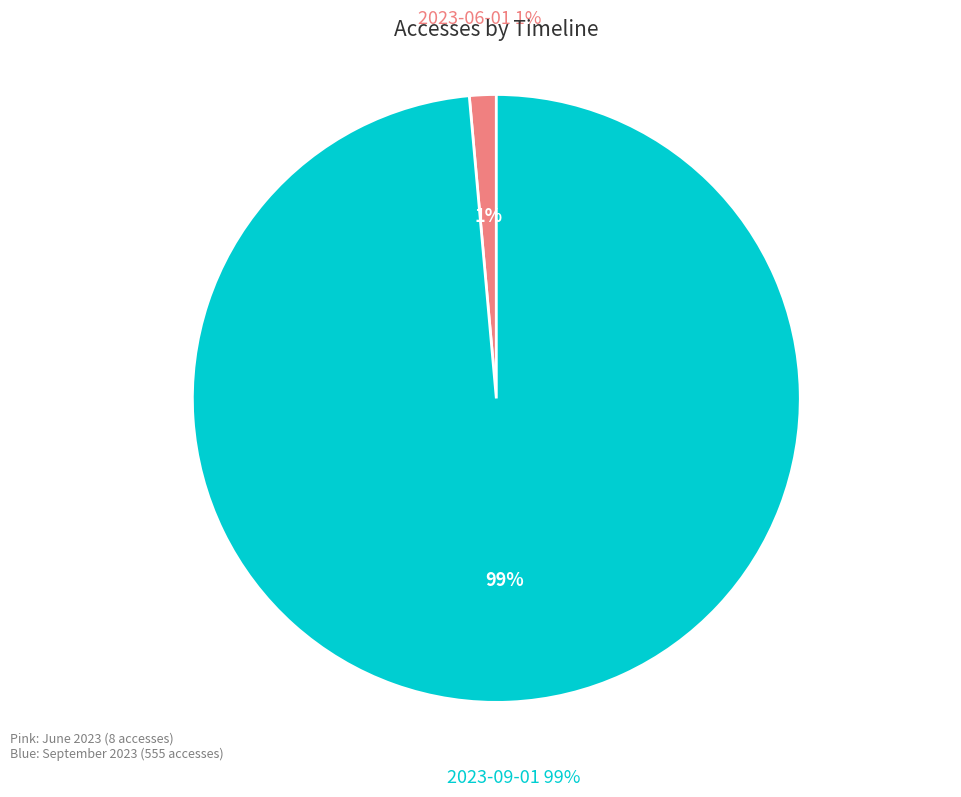

Which has a higher value, 2023-09-01 or 2023-06-01?

2023-09-01